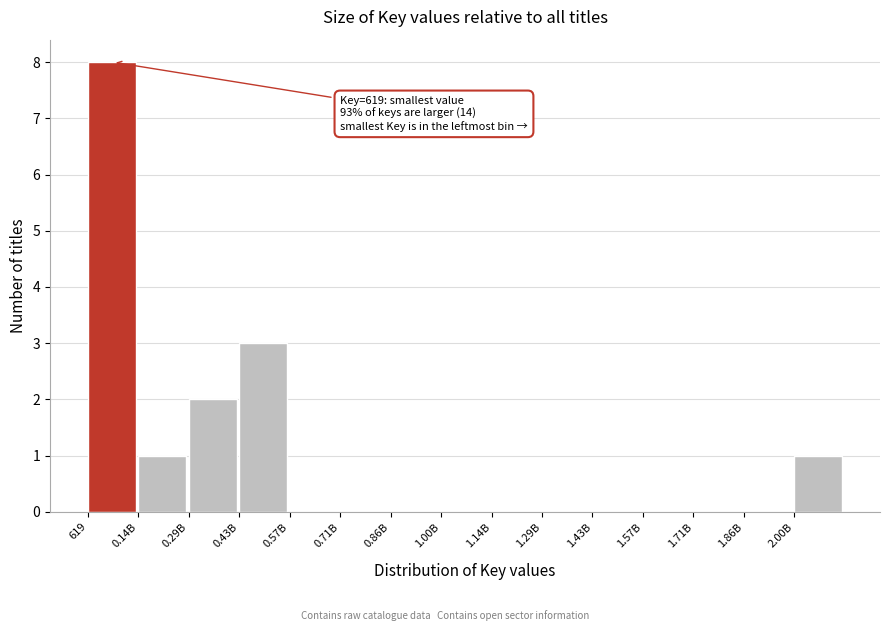

Reading left to right, list all the values displayed in this chart.

619=8	0.14B=1	0.29B=2	0.43B=3	0.57B=0	0.71B=0	0.86B=0	1.00B=0	1.14B=0	1.29B=0	1.43B=0	1.57B=0	1.71B=0	1.86B=0	2.00B=1